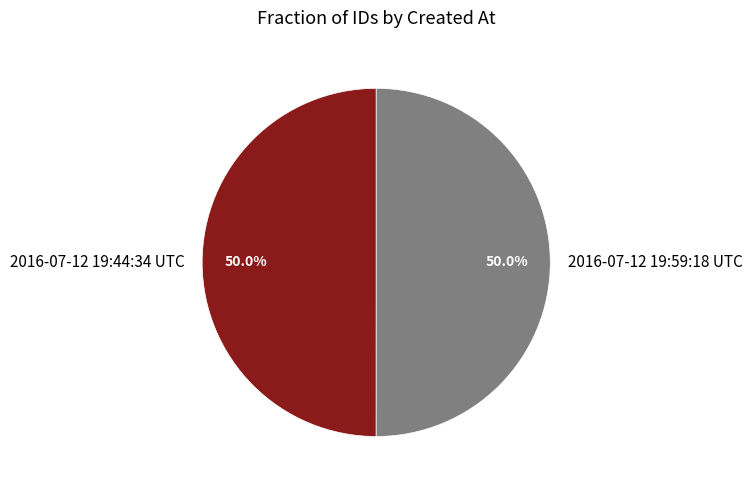

The 2016-07-12 19:44:34 UTC slice represents 50% of the pie. True or false?

True